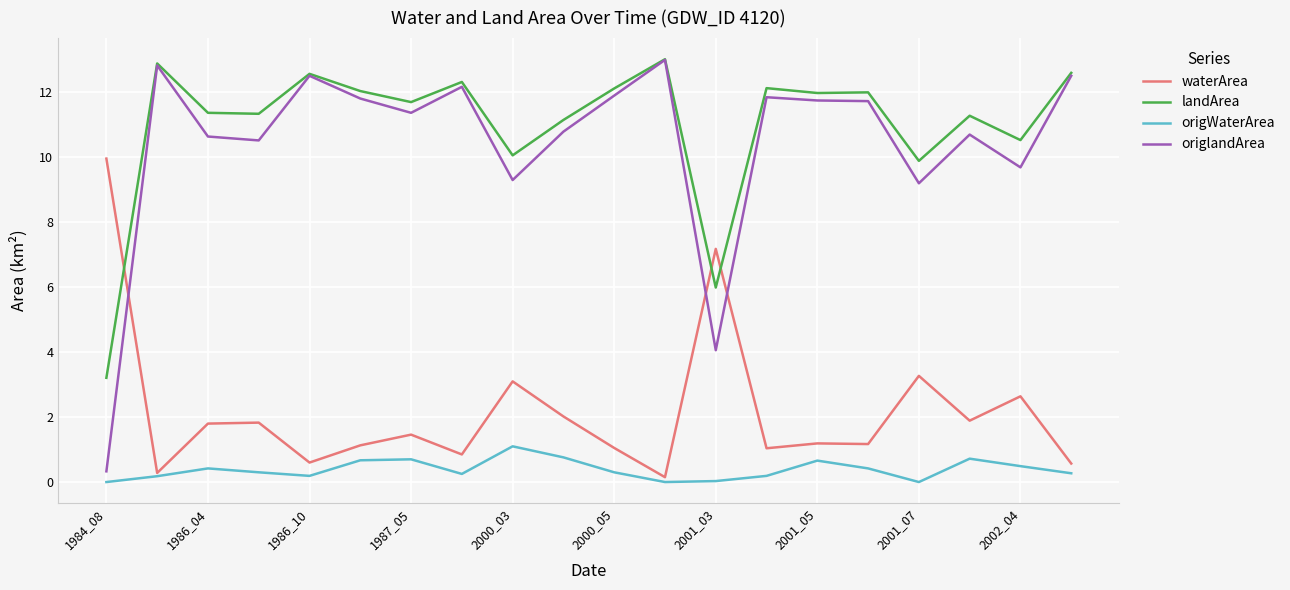

Which series has the largest range (max minus min)?

origlandArea